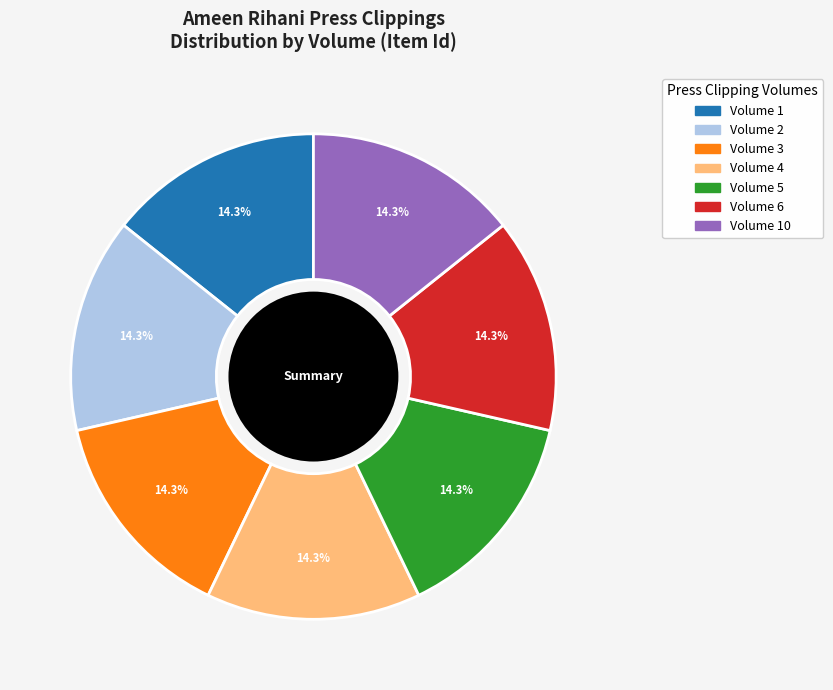

Is there a majority slice in this chart?

No